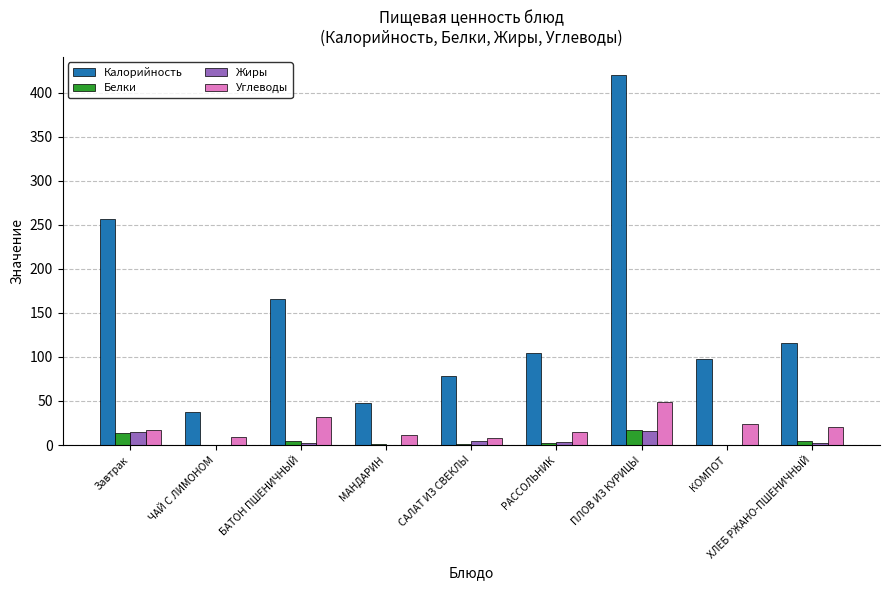

Between ЧАЙ С ЛИМОНОМ and ПЛОВ ИЗ КУРИЦЫ, which series saw the biggest shift?

Калорийность